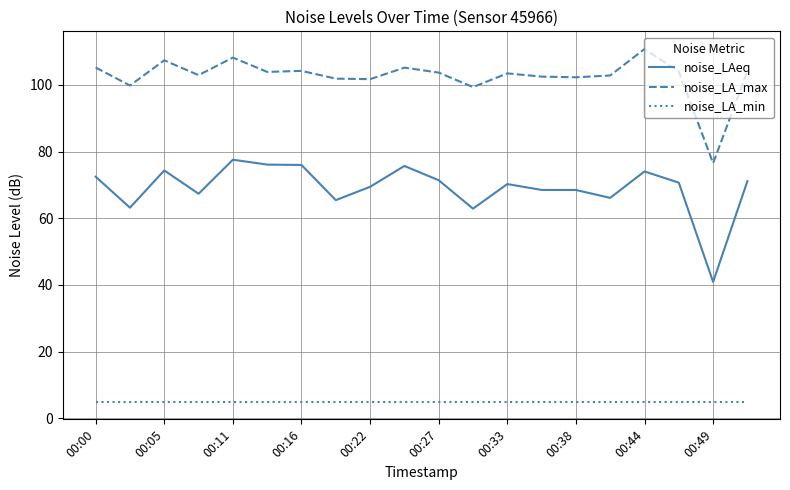

What is the average value of the noise_LA_max series?

102.5